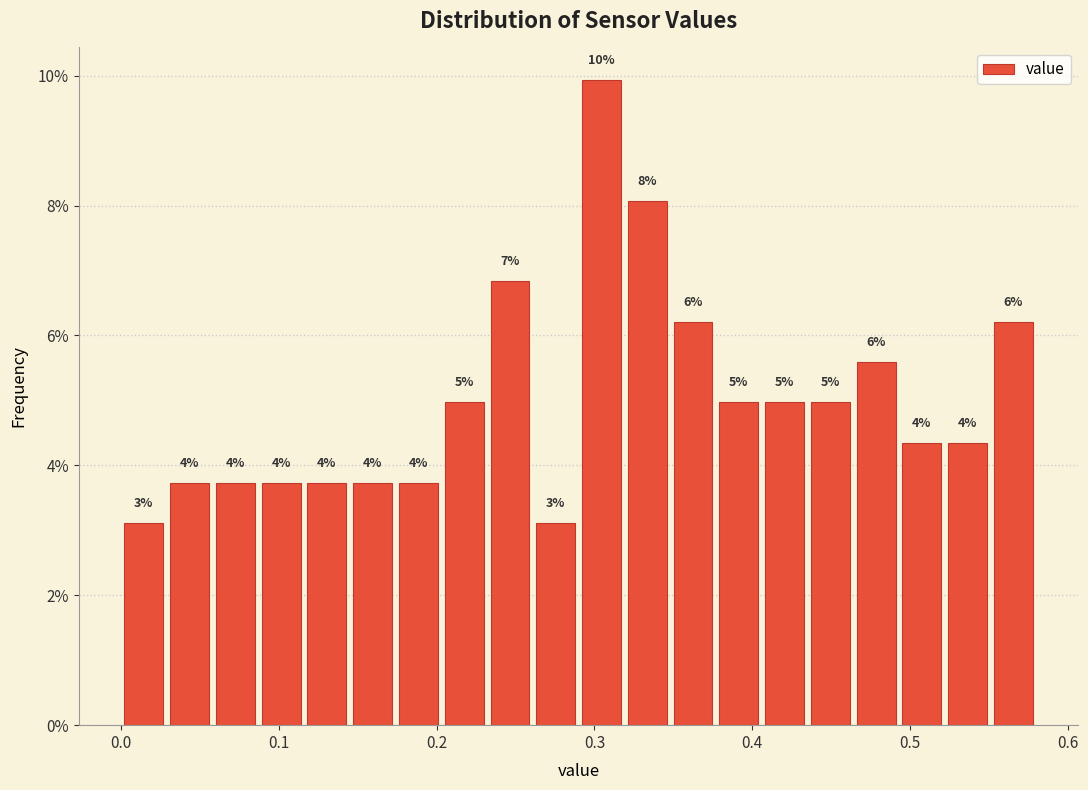

Around what value on the x-axis is the tallest bar? Give the approximate position of its centre, as read against the axis.

0.30